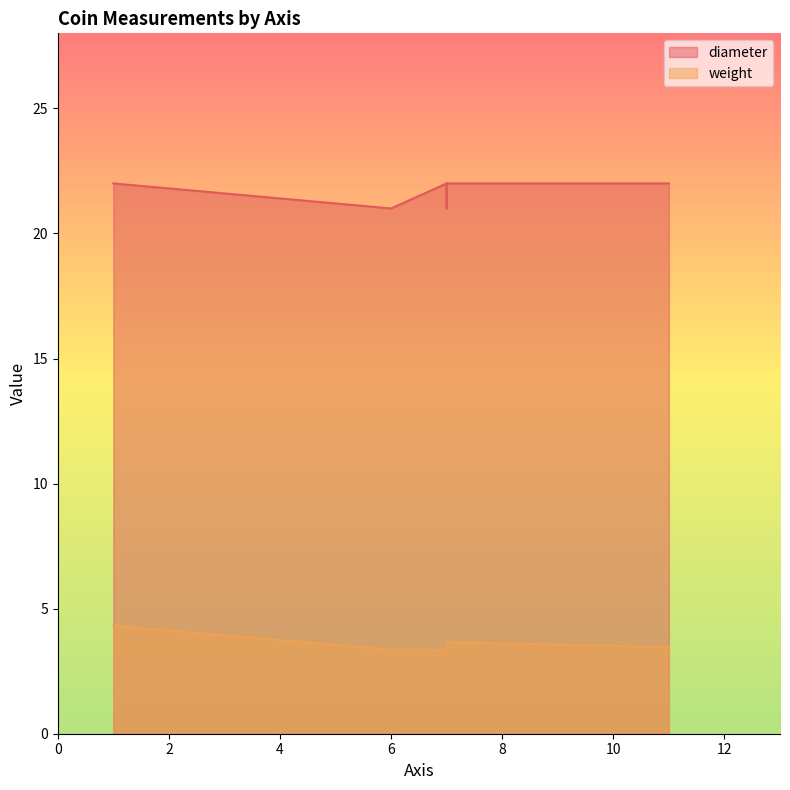

Does the chart display data point markers on the line(s)?

No